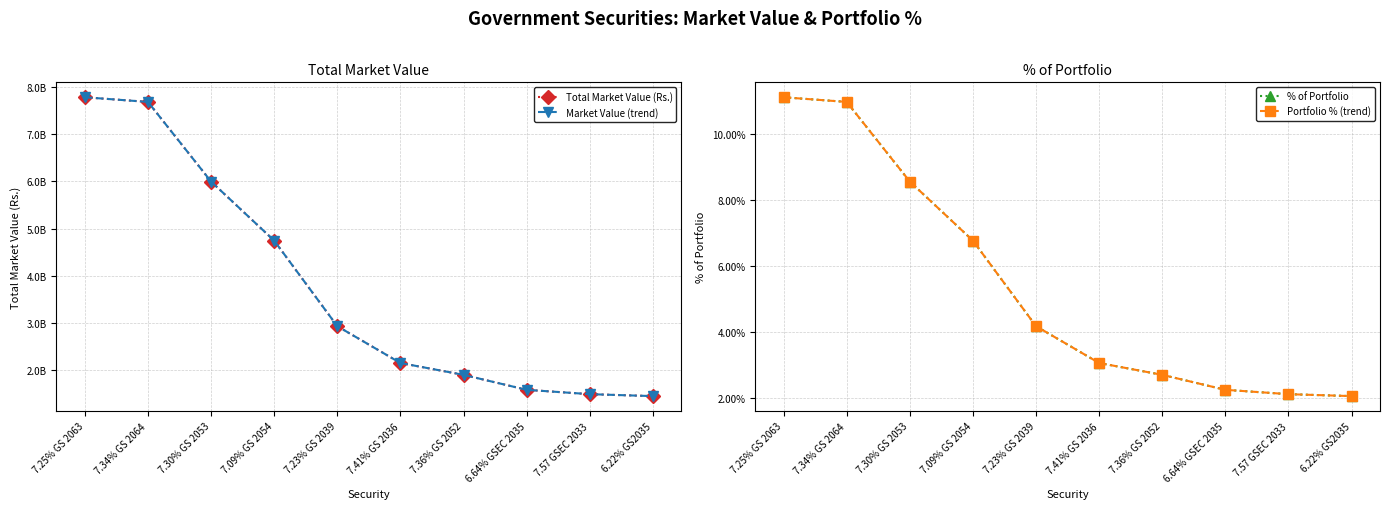

What is the label of the 9th point from the right?

7.34% GS 2064